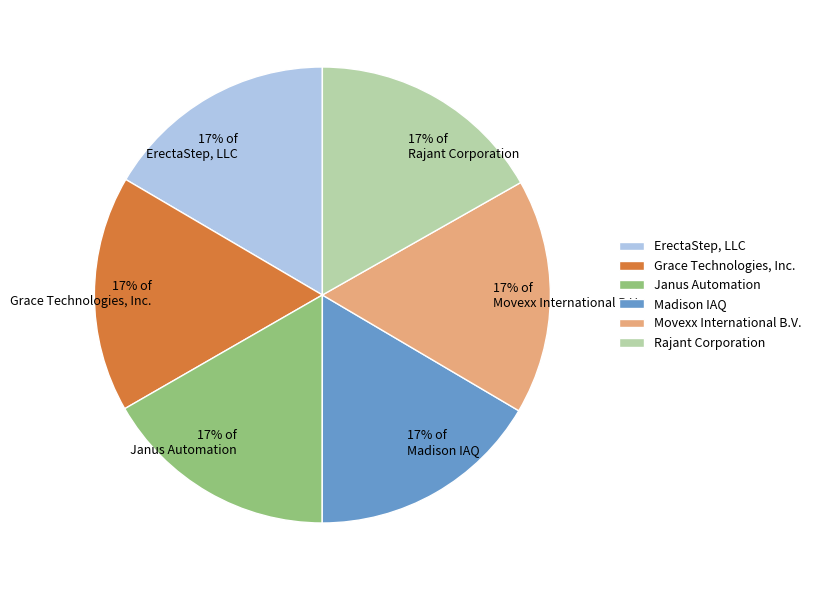

Combined, do Madison IAQ and Movexx International B.V. account for over 50%?

No